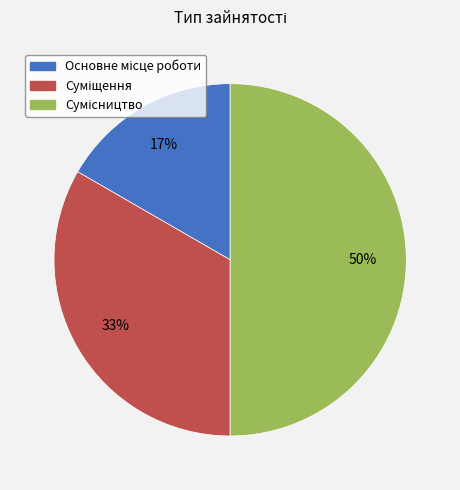

To the nearest percent, what is the difference between the largest and smallest slice percentages?

33%